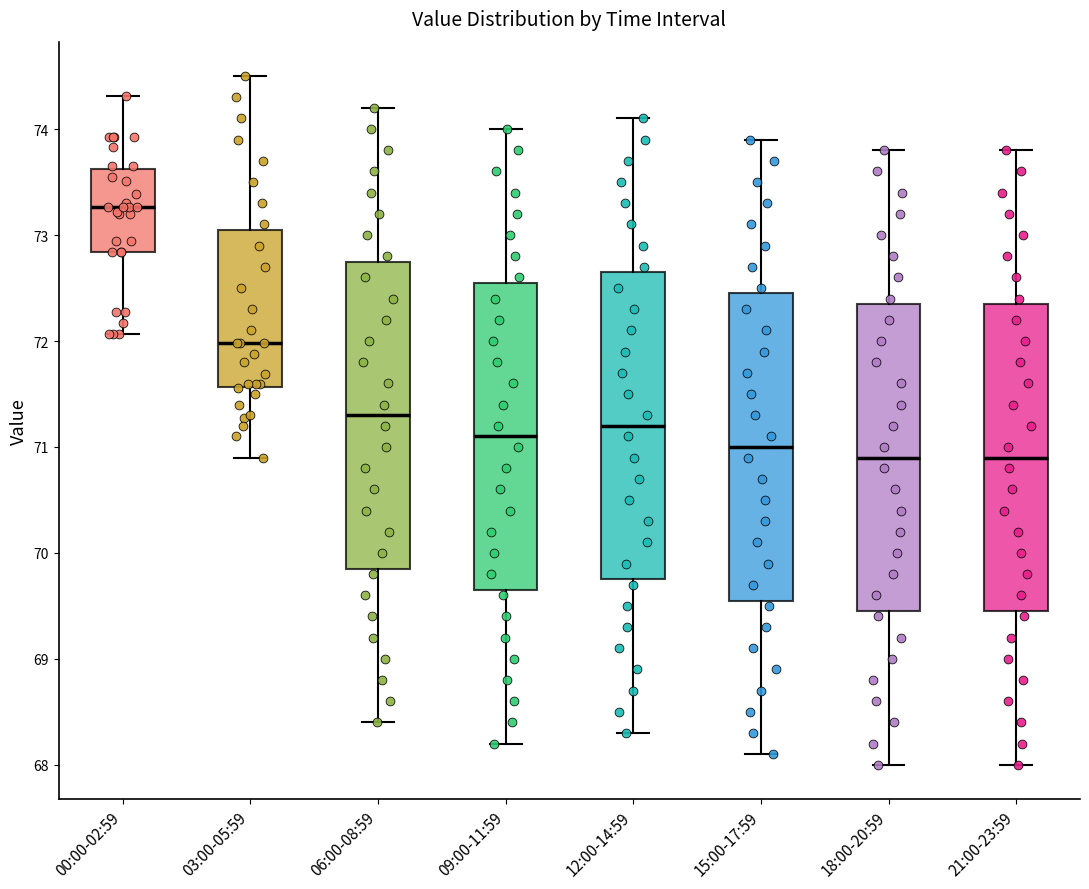

Reading left to right, transcribe this box plot: for each box, give where its median line is, the range the box spans, and where its two whiskers end, as read against the y-axis. The values are not printed on the chart, so give them approximately, as read against the axis.

00:00-02:59: median 73.3, box 72.8 to 73.6, whiskers 72.1 to 74.3
03:00-05:59: median 72.0, box 71.6 to 73.1, whiskers 70.9 to 74.5
06:00-08:59: median 71.3, box 69.9 to 72.8, whiskers 68.4 to 74.2
09:00-11:59: median 71.1, box 69.7 to 72.6, whiskers 68.2 to 74.0
12:00-14:59: median 71.2, box 69.8 to 72.7, whiskers 68.3 to 74.1
15:00-17:59: median 71.0, box 69.6 to 72.5, whiskers 68.1 to 73.9
18:00-20:59: median 70.9, box 69.5 to 72.4, whiskers 68.0 to 73.8
21:00-23:59: median 70.9, box 69.5 to 72.4, whiskers 68.0 to 73.8